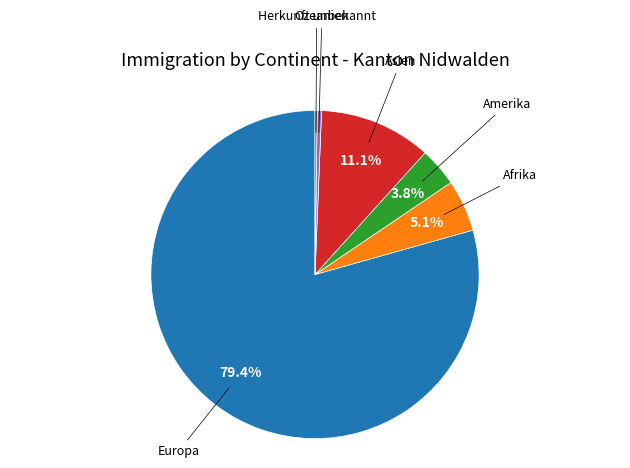

What is the ratio of the value at Afrika to the value at Ozeanien?

12.0